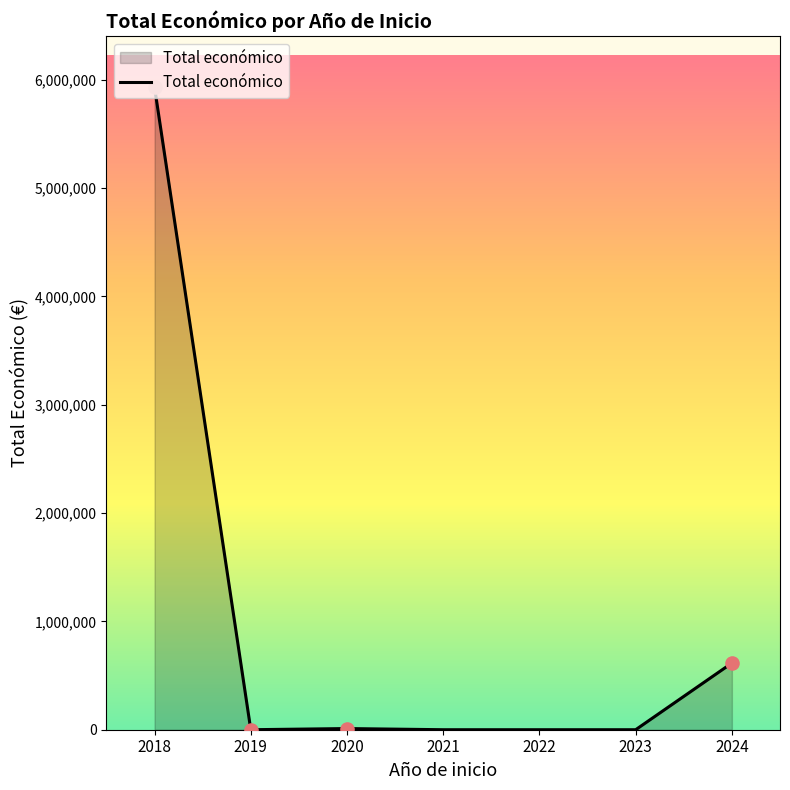

What is the change in value from 2018 to 2024?

-5314120